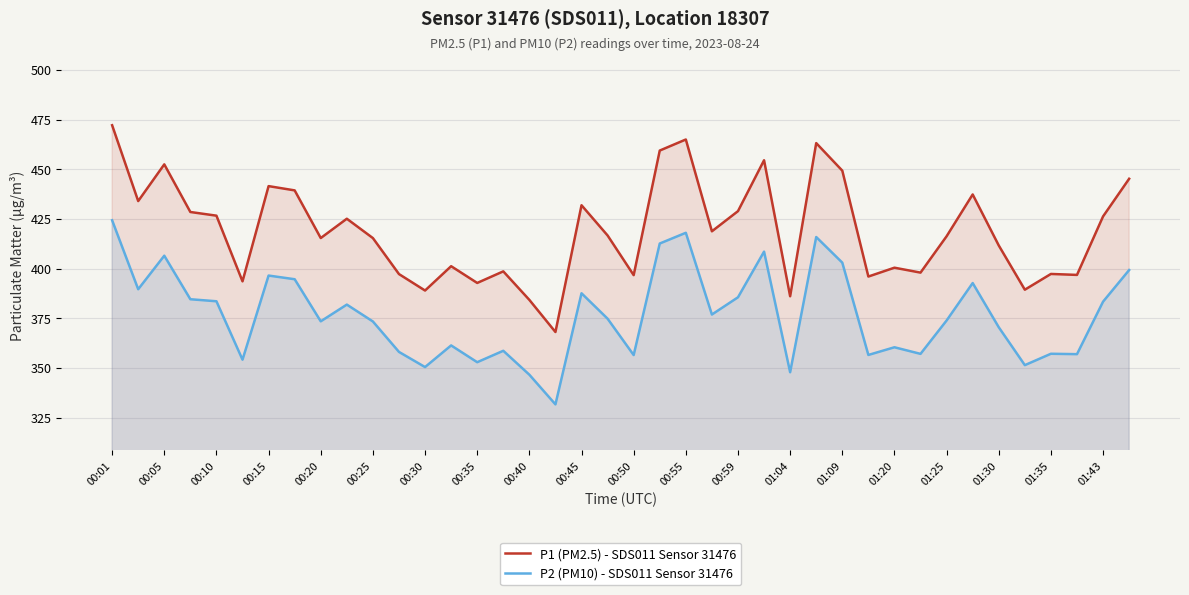

List the series in order of their peak value, highest first.

P1 (PM2.5) - SDS011 Sensor 31476, P2 (PM10) - SDS011 Sensor 31476